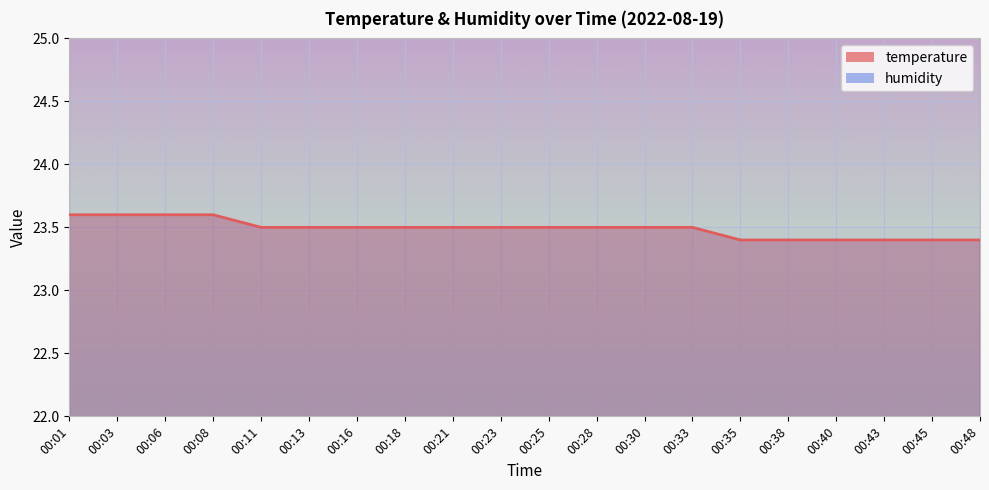

What is the maximum value shown in the chart?

23.6